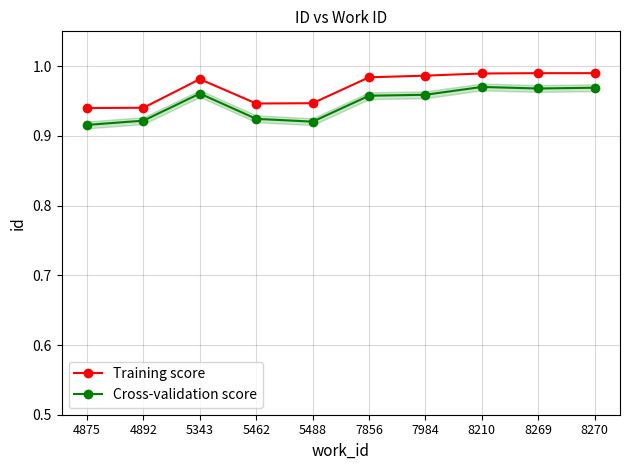

What is the value of the Training score point at the 3rd from the left?

1.0